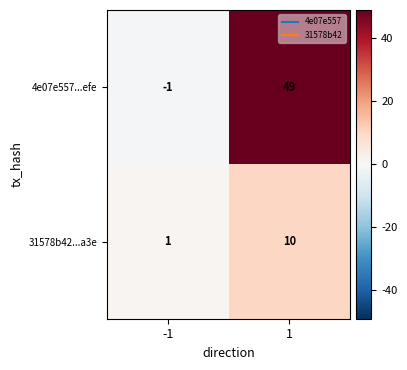

Count the number of categories in the chart.

2